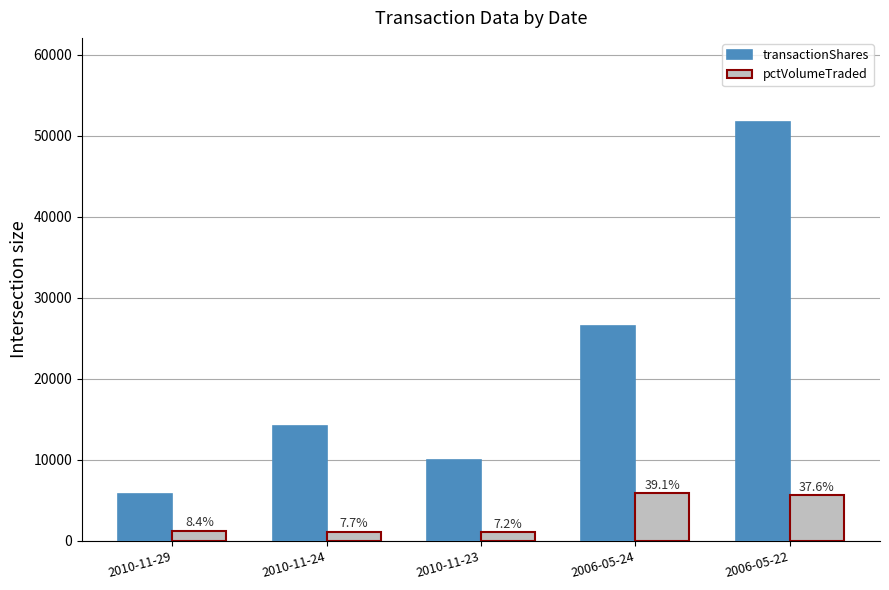

At which category is the sum across all series the highest?

2006-05-22